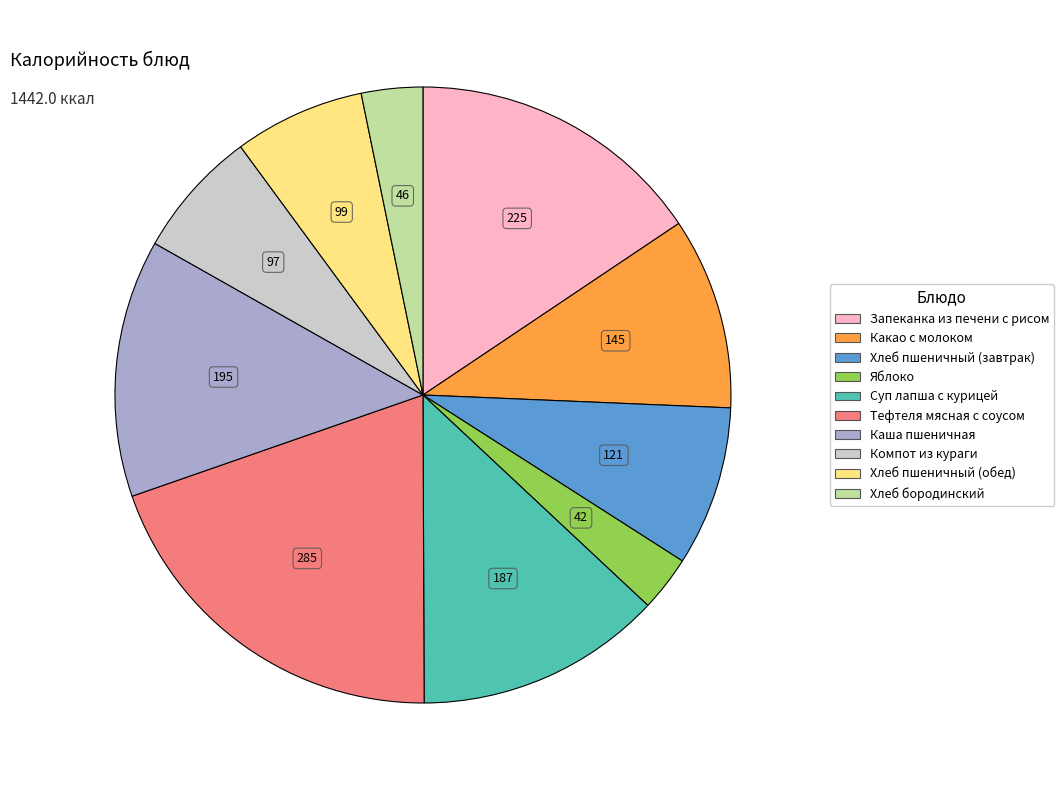

What is the ratio of the value at Тефтеля мясная с соусом to the value at Яблоко?

6.8